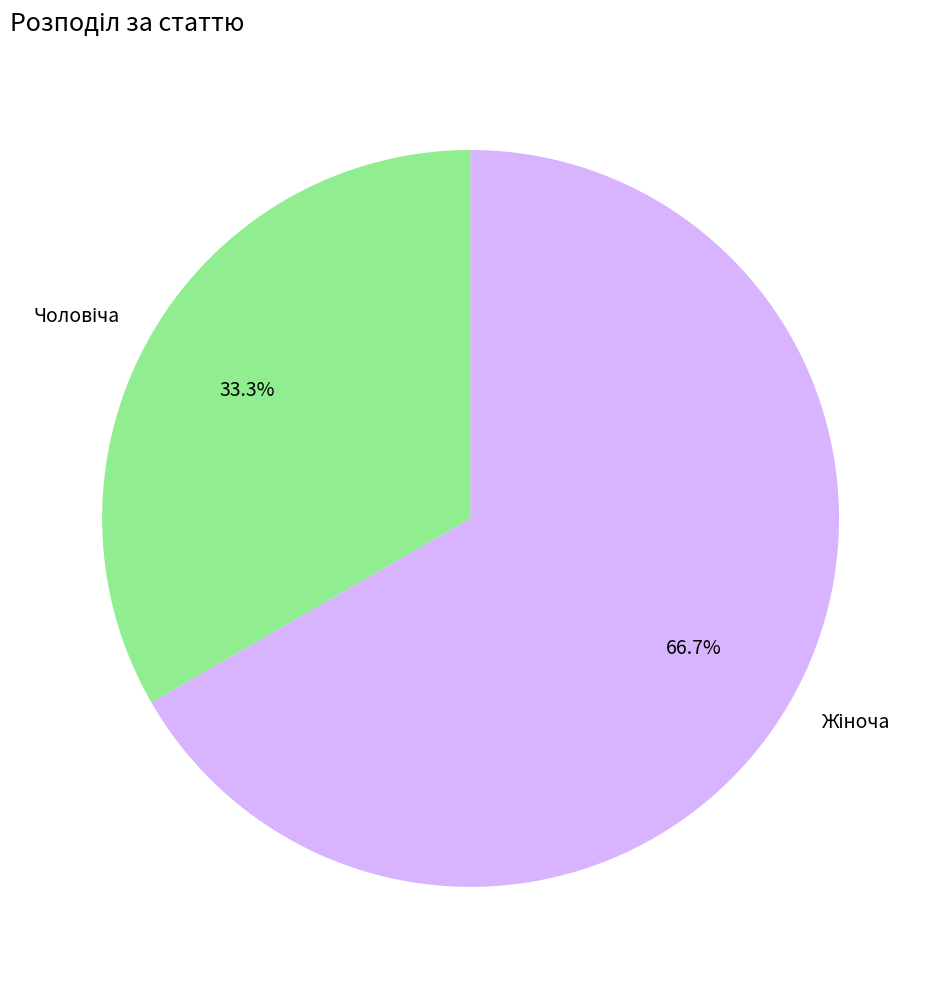

Does any single category account for the majority?

Yes